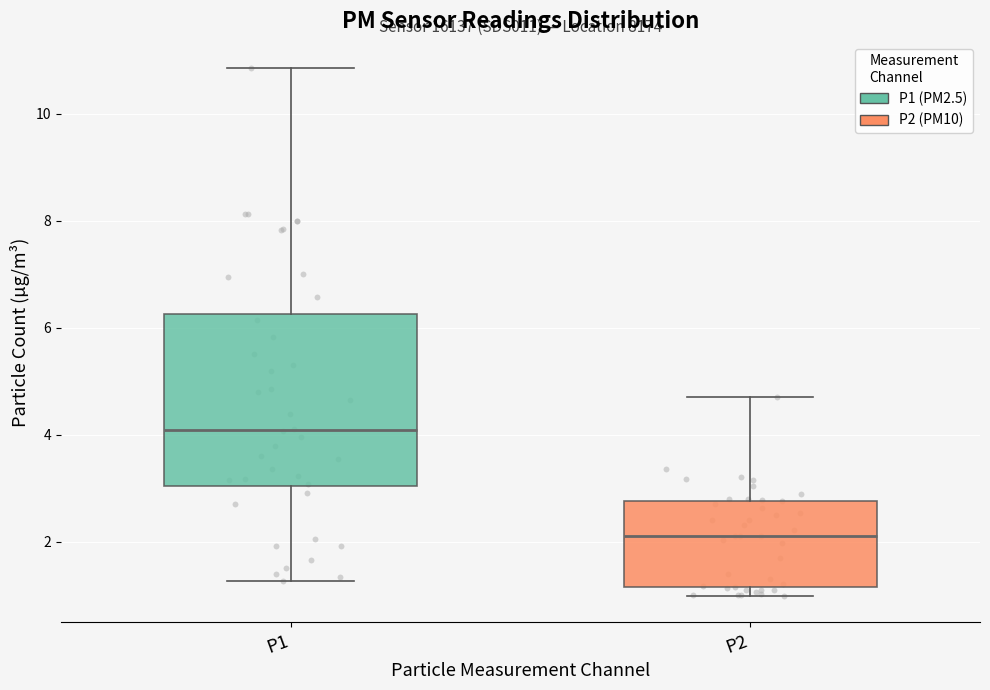

Which box has the lowest median line?

P2